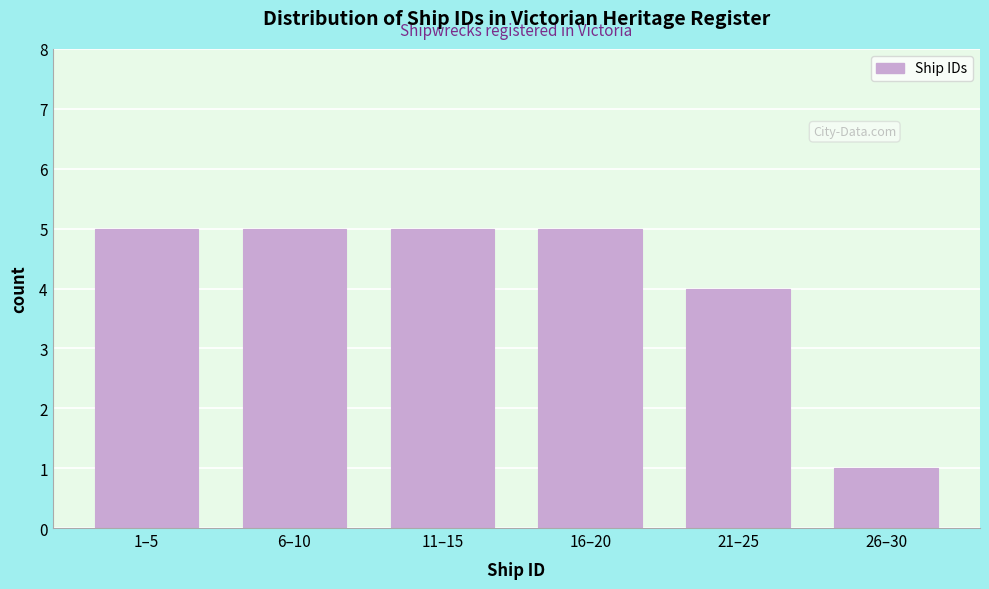

Reading left to right, list all the values displayed in this chart.

1–5=5	6–10=5	11–15=5	16–20=5	21–25=4	26–30=1